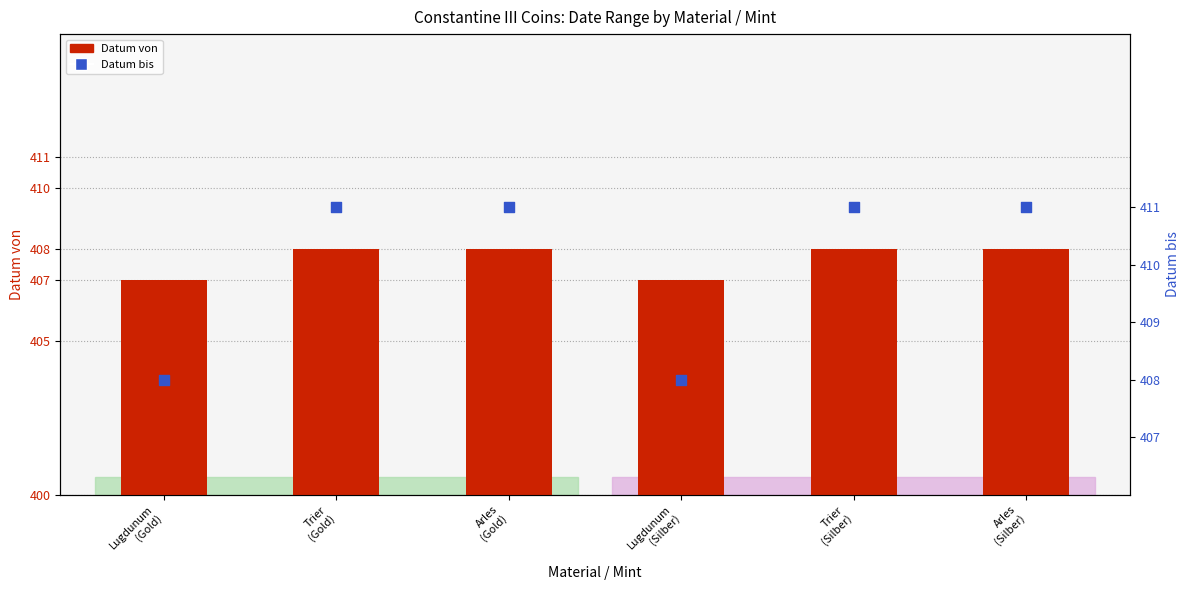

Which series has the largest Y range (max minus min)?

Datum bis